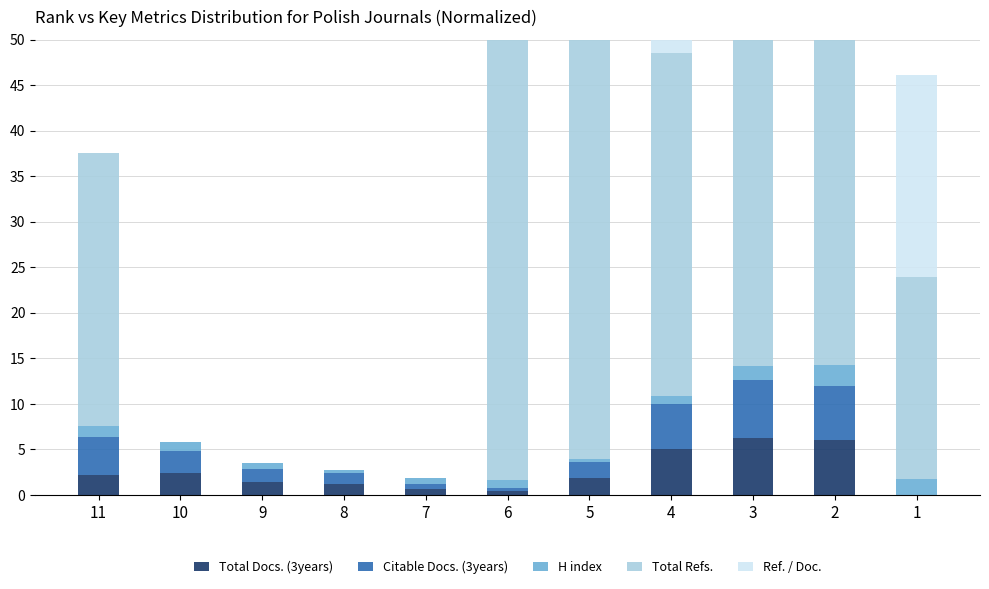

At 3, list the series in order from smallest to largest.

H index, Ref. / Doc., Total Docs. (3years), Citable Docs. (3years), Total Refs.